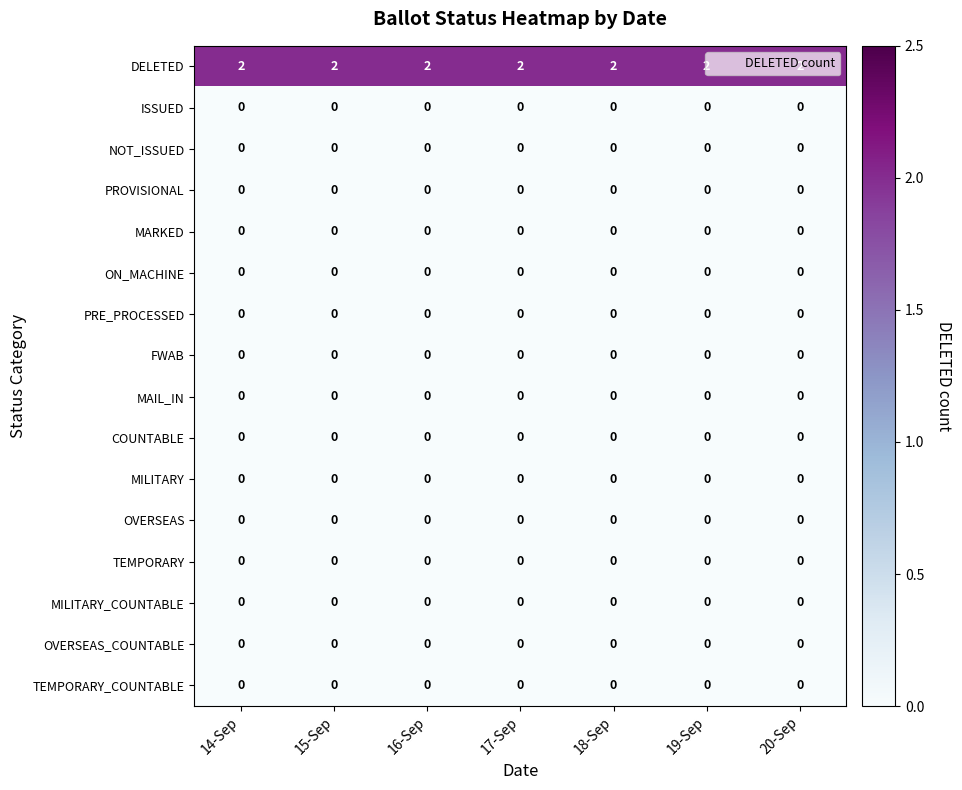

The value of DELETED at 18-Sep is 3. True or false?

False